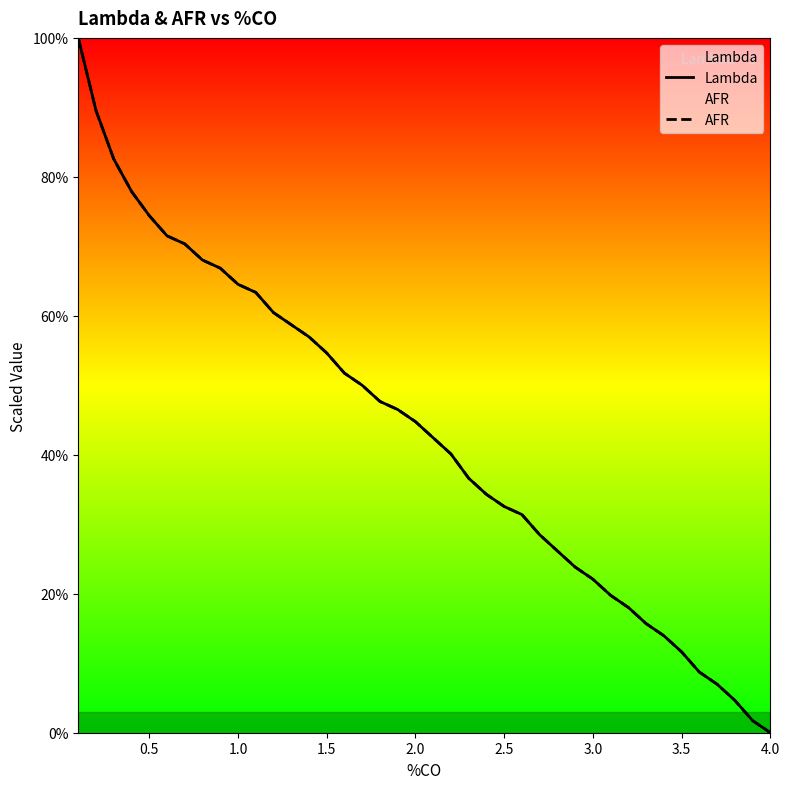

Does the chart display data point markers on the line(s)?

No